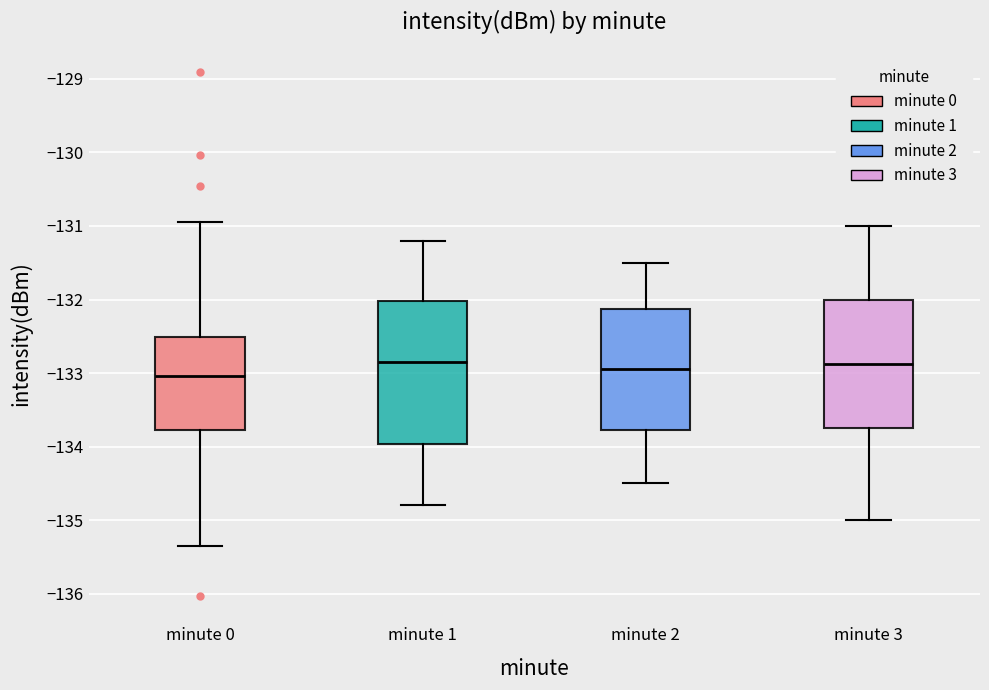

Which box is the tallest, from its lower edge to its upper edge?

minute 1